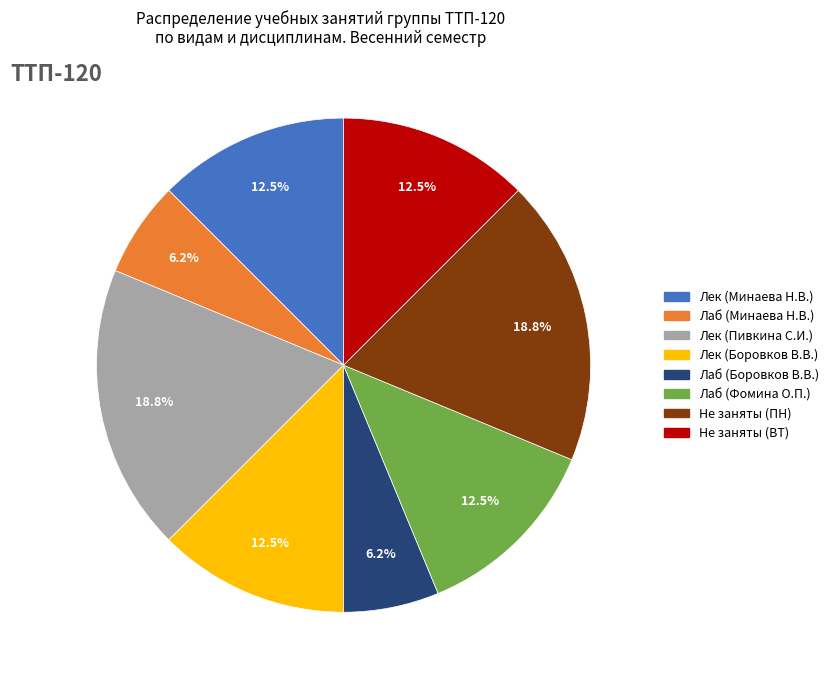

Is there any slice that represents more than half of the pie?

No